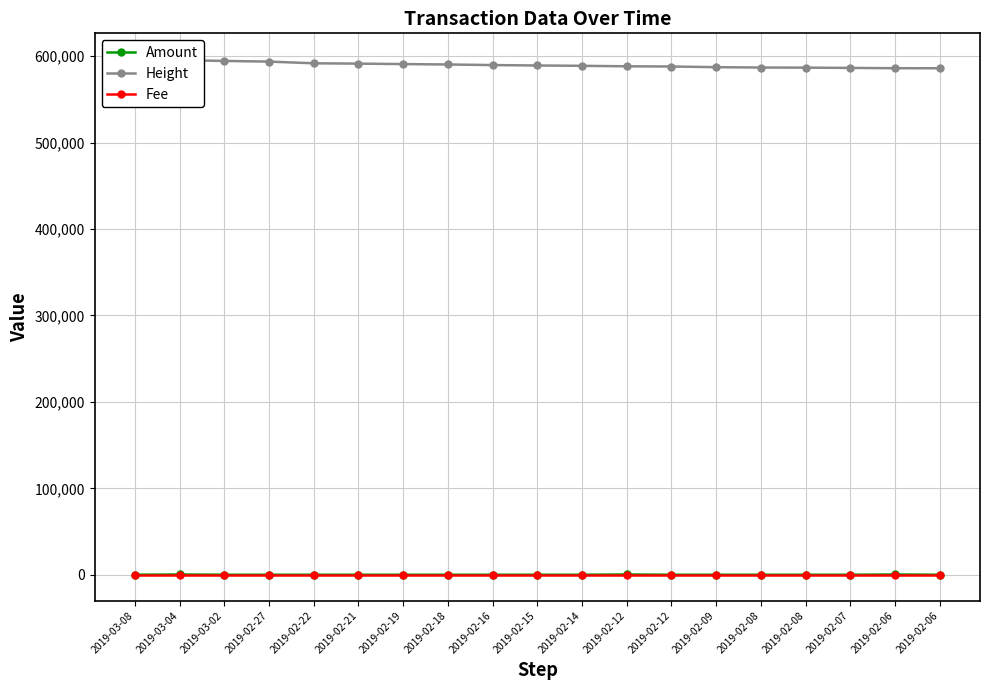

What is the minimum value shown in the chart?

0.1